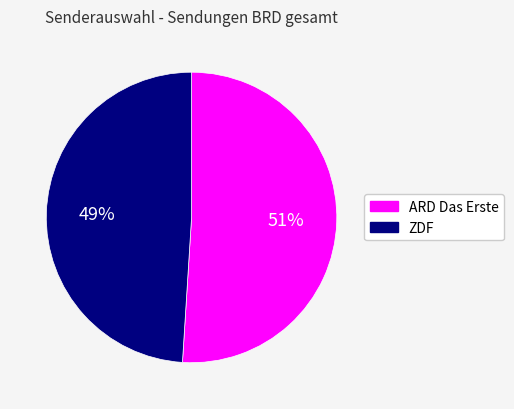

Count the number of slices in the pie.

2